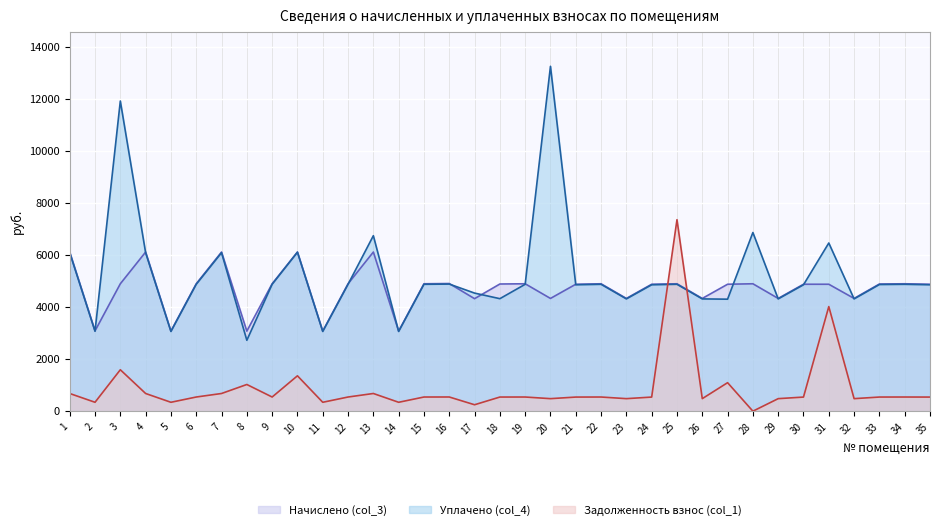

How many times do Уплачено (col_4) and Начислено (col_3) cross each other?

12